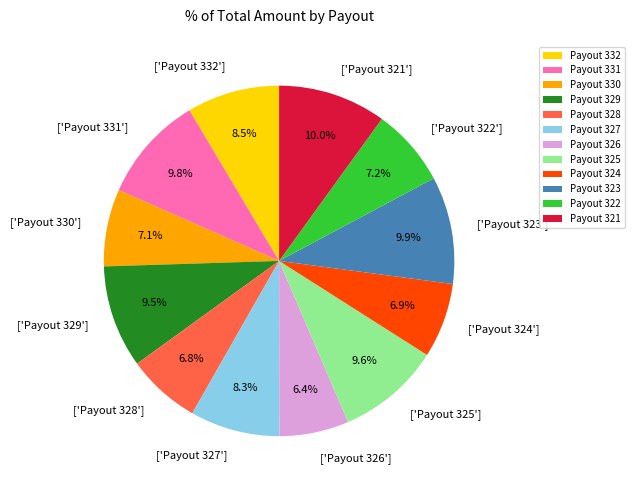

To the nearest percent, what is the combined percentage of Payout 325 and Payout 326?

16%